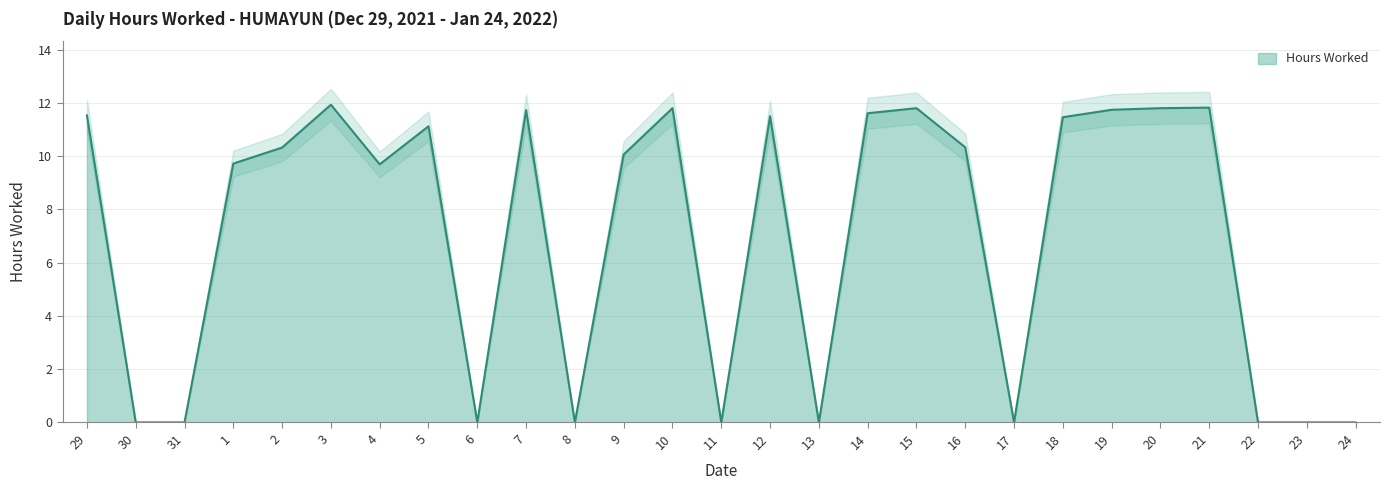

Rank the categories by value from lowest to highest.

30, 31, 6, 8, 11, 13, 17, 22, 23, 24, 4, 1, 9, 2, 16, 5, 18, 12, 29, 14, 7, 19, 10, 15, 20, 21, 3